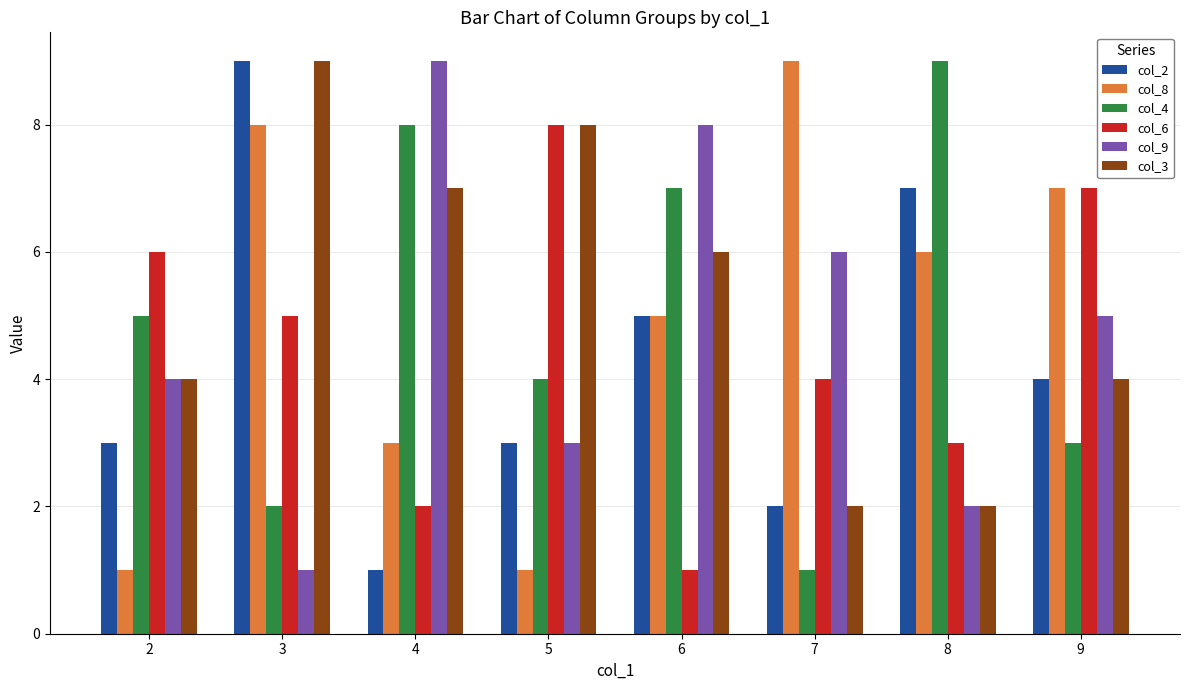

True or false: col_8 has a value of 3 at 4.

True